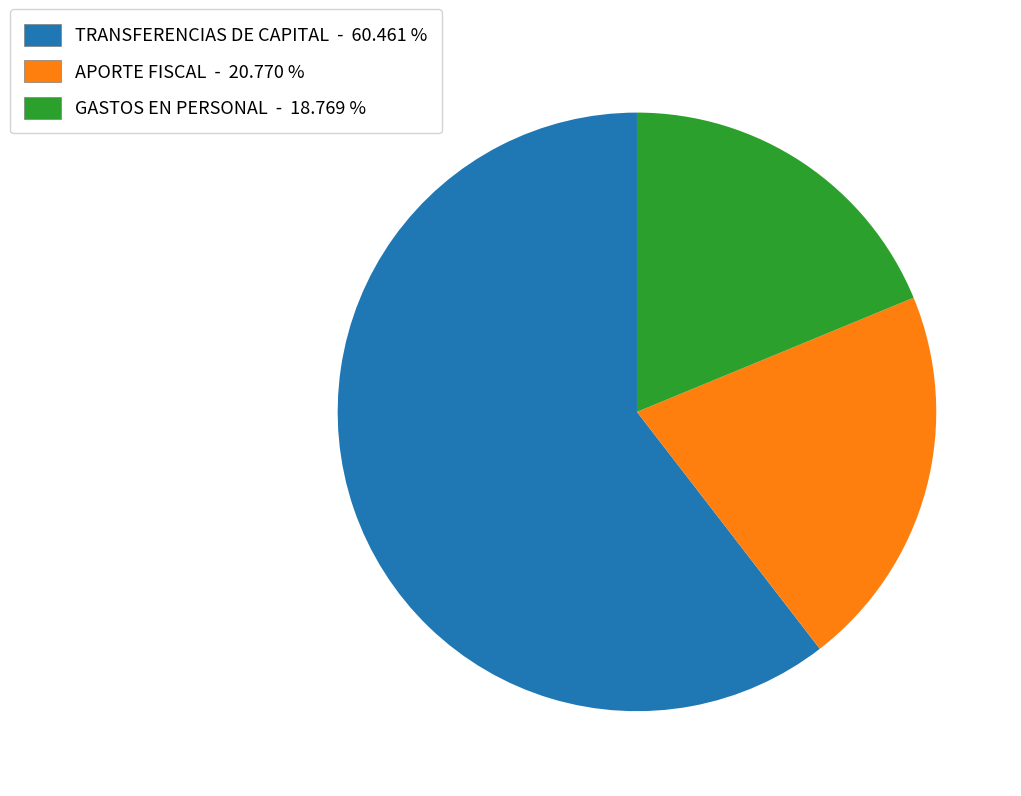

How many slices are in this pie chart?

3